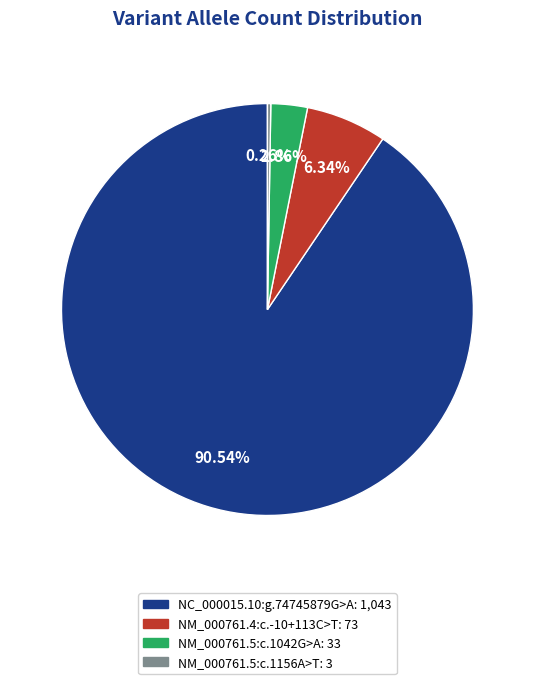

Is the sum of NC_000015.10:g.74745879G>A and NM_000761.5:c.1042G>A greater than half?

Yes